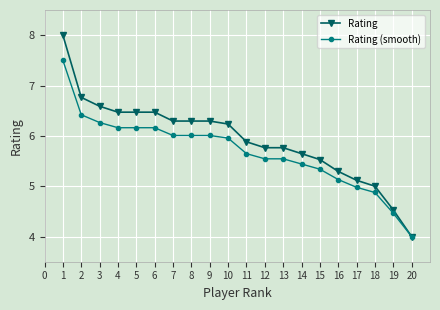

Reading left to right, extract all data points from this chart.

Rating: 8.0	6.8	6.6	6.5	6.5	6.5	6.3	6.3	6.3	6.2	5.9	5.8	5.8	5.6	5.5	5.3	5.1	5.0	4.5	4.0
Rating (smooth): 7.5	6.4	6.3	6.2	6.2	6.2	6.0	6.0	6.0	6.0	5.6	5.5	5.5	5.4	5.3	5.1	5.0	4.9	4.5	4.0